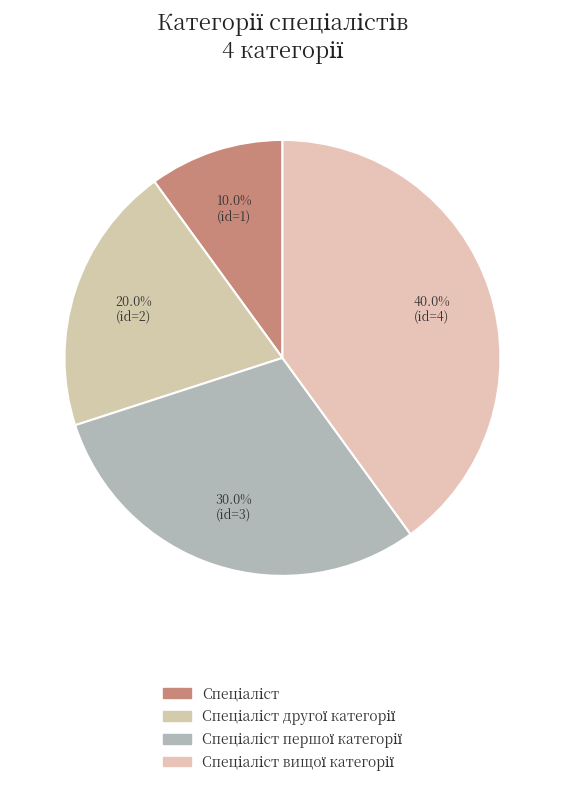

The Спеціаліст другої категорії slice represents 31% of the pie. True or false?

False